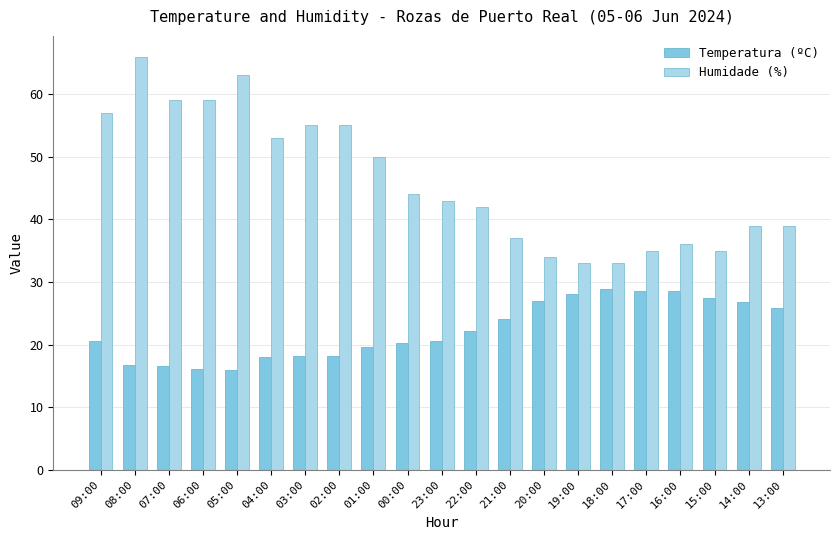

Does the chart contain stacked bars?

No